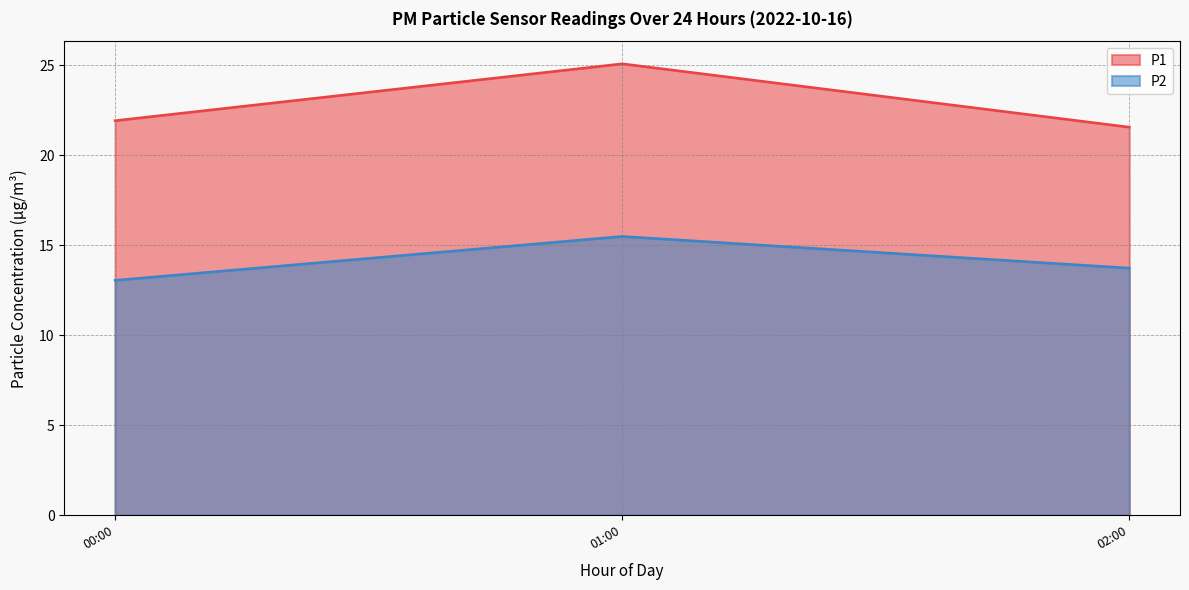

Is it true that P2 equals 15.5 at 01:00?

True